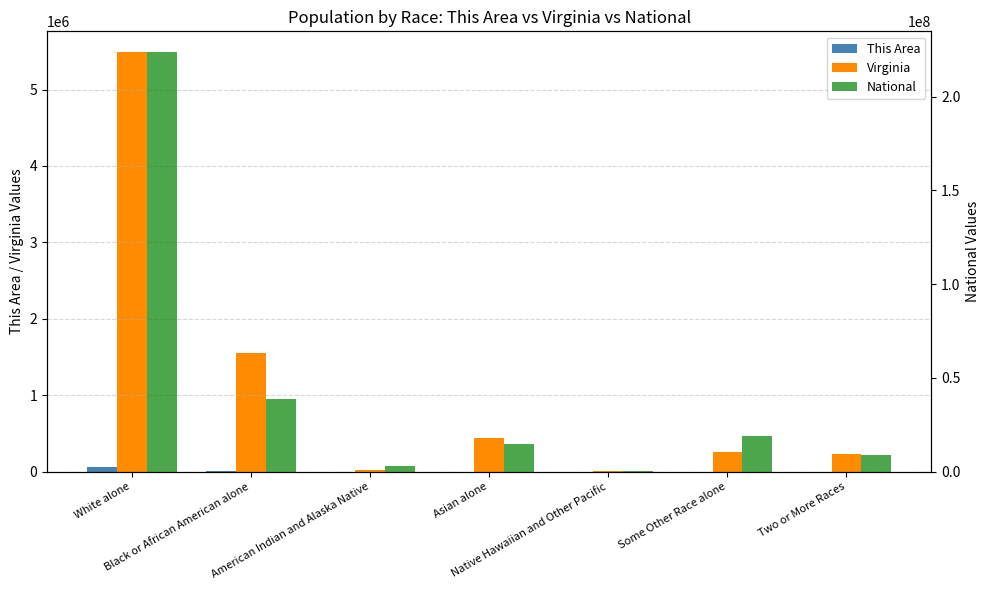

The Virginia series shows 2326277 at Black or African American alone. True or false?

False